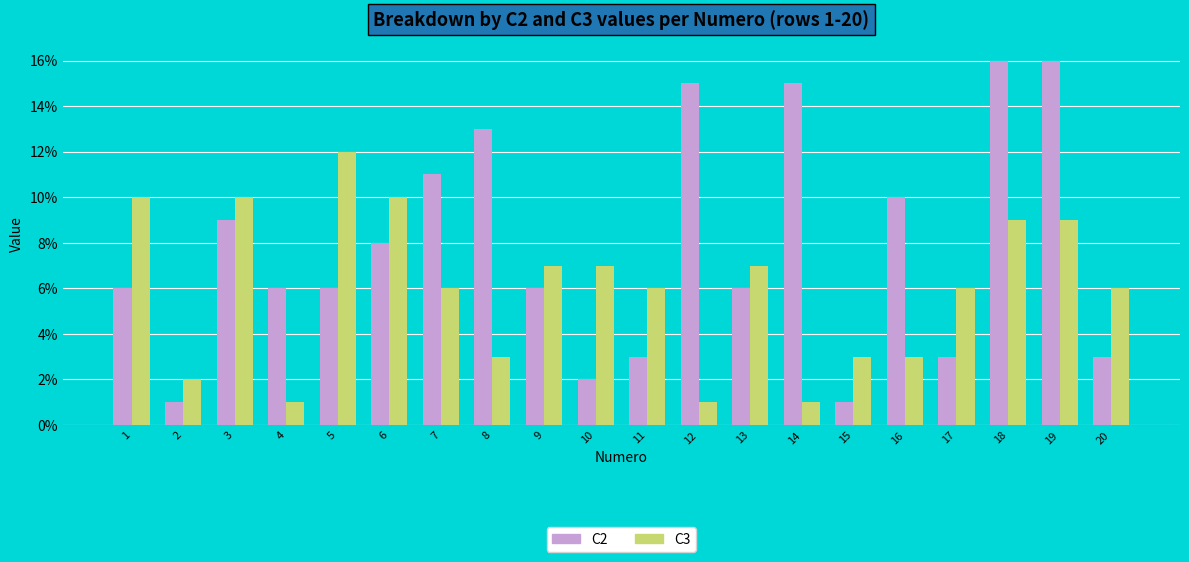

What is the difference between the maximum and minimum values in the C3 series?

11